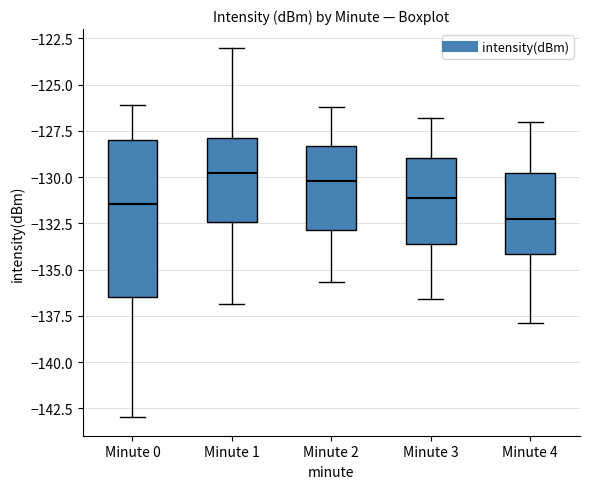

Reading left to right, read every box against the y-axis: the position of its median line, the range the box covers, and the ends of its whiskers. The values are not printed on the chart, so give them approximately, as read against the axis.

Minute 0: median -131.5, box -136.5 to -128.0, whiskers -143.0 to -126.0
Minute 1: median -130.0, box -132.5 to -128.0, whiskers -137.0 to -123.0
Minute 2: median -130.0, box -133.0 to -128.5, whiskers -135.5 to -126.0
Minute 3: median -131.0, box -133.5 to -129.0, whiskers -136.5 to -127.0
Minute 4: median -132.5, box -134.0 to -130.0, whiskers -138.0 to -127.0